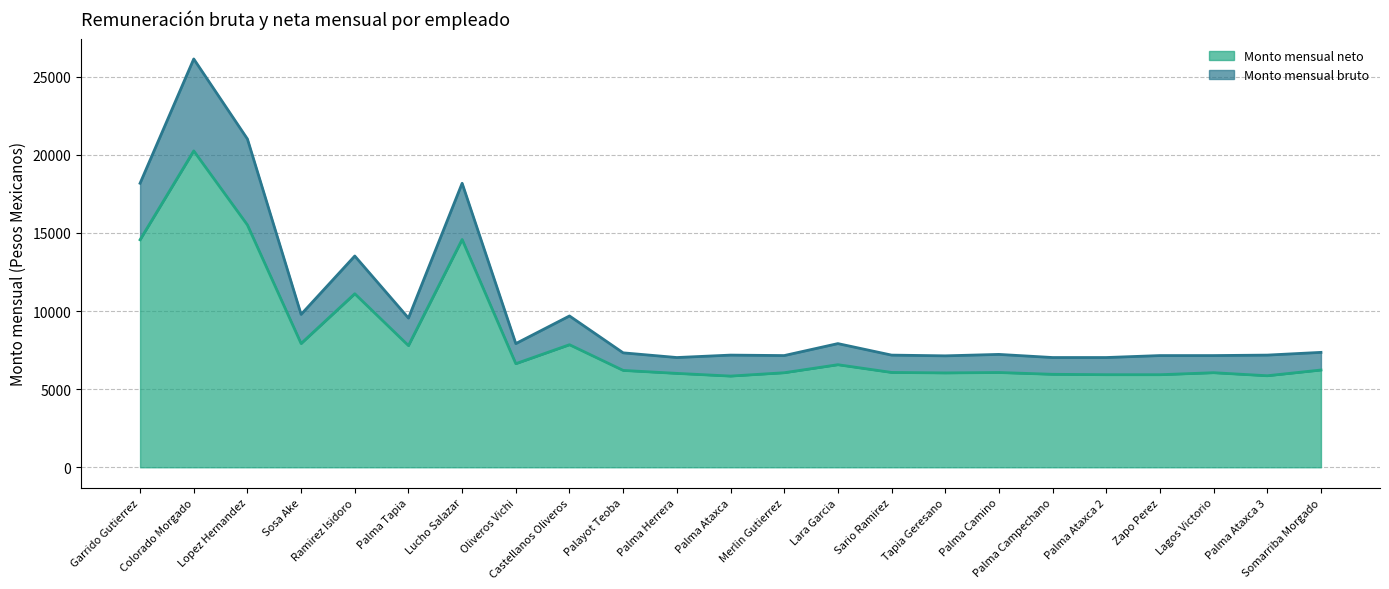

True or false: Monto mensual neto (line) has a value of 6199.5 at Palayot Teoba.

True